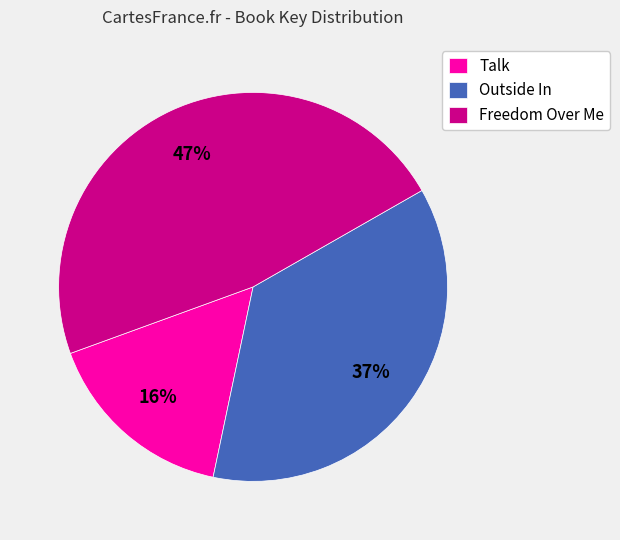

Between Freedom Over Me and Talk, which is larger?

Freedom Over Me